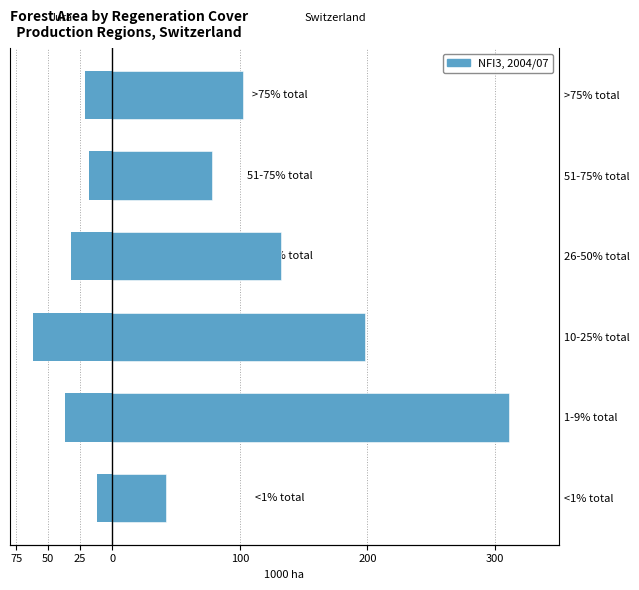

What value does the Switzerland series have at 51-75% total?

78.3